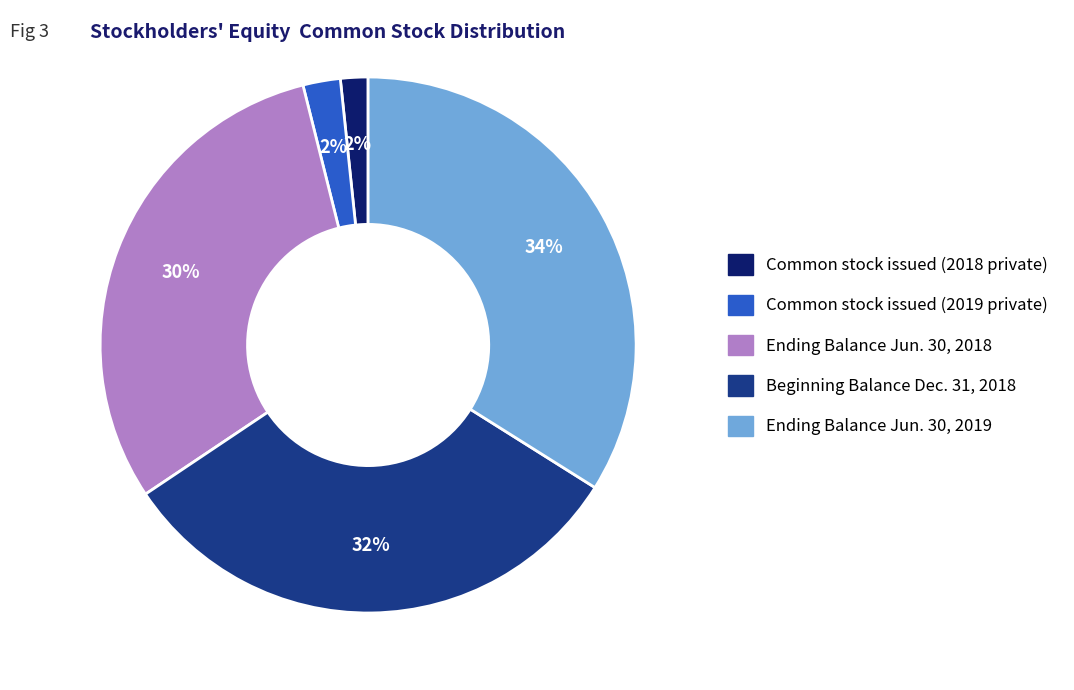

Which has a higher value, Ending Balance Jun. 30, 2018 or Beginning Balance Dec. 31, 2018?

Beginning Balance Dec. 31, 2018